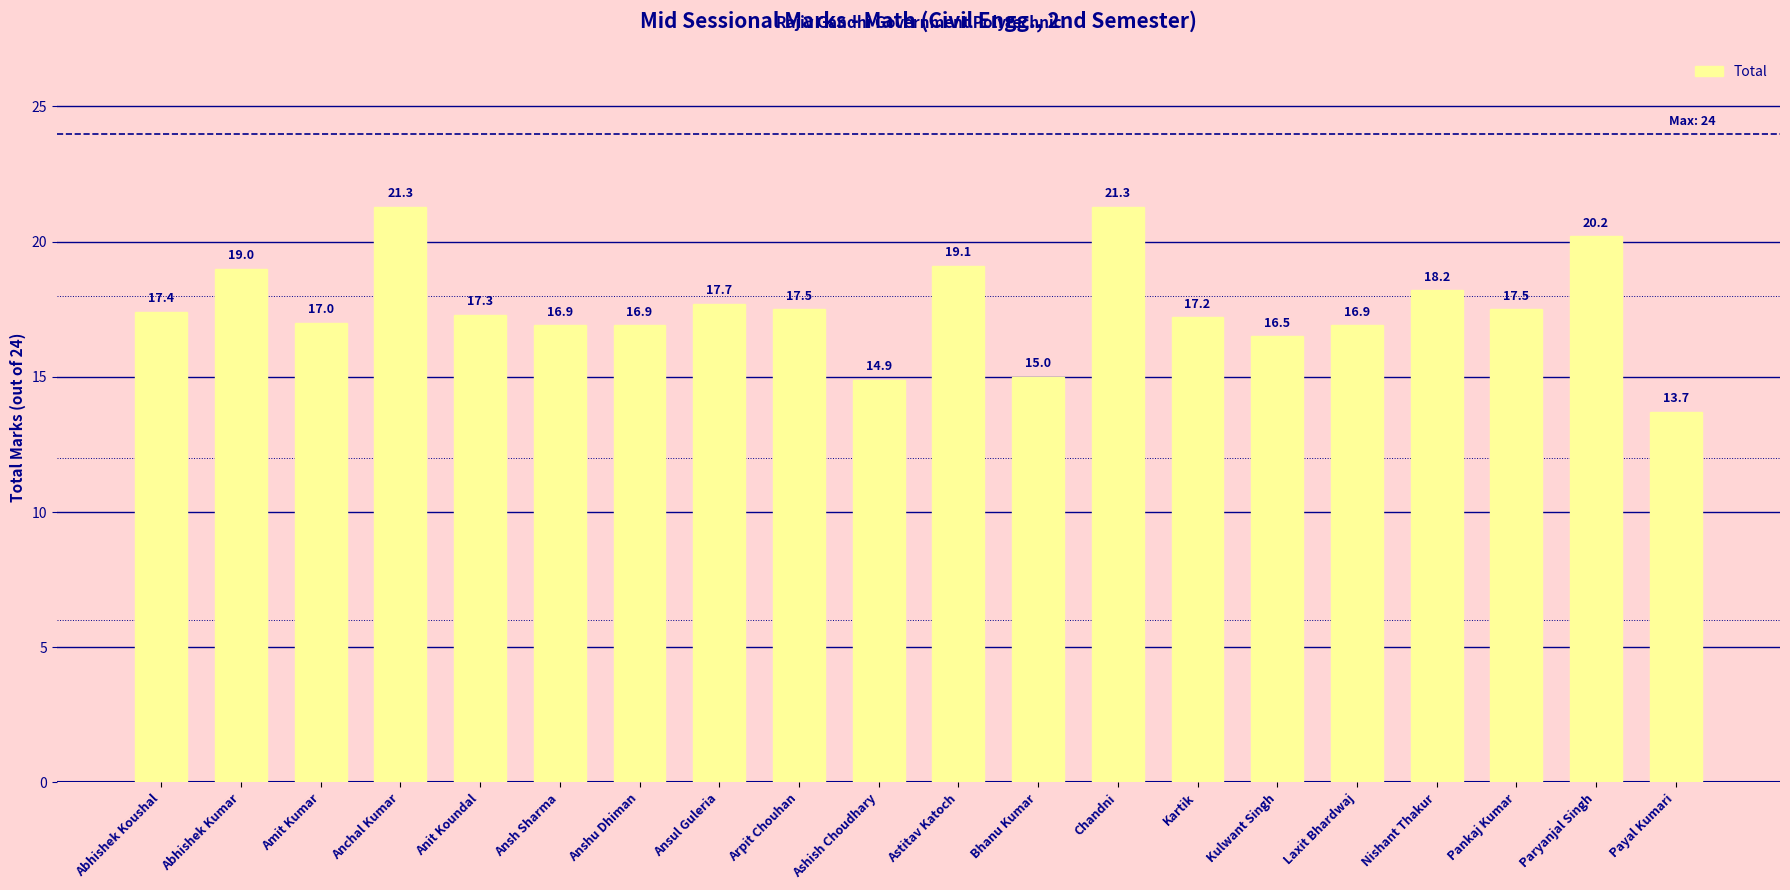

What is the ratio of the value at Abhishek Koushal to the value at Ansul Guleria?

1.0